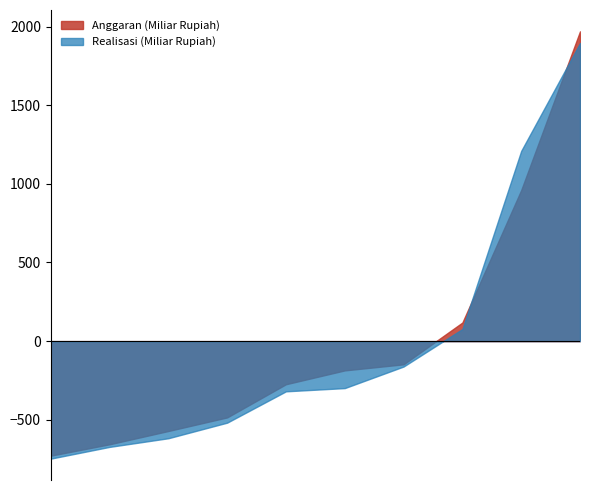

At which category is the sum across all series the highest?

2017